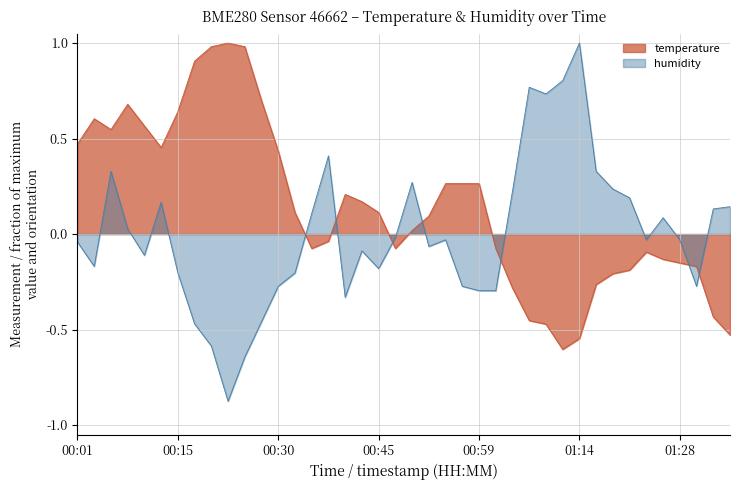

How many categories are shown in the chart?

40